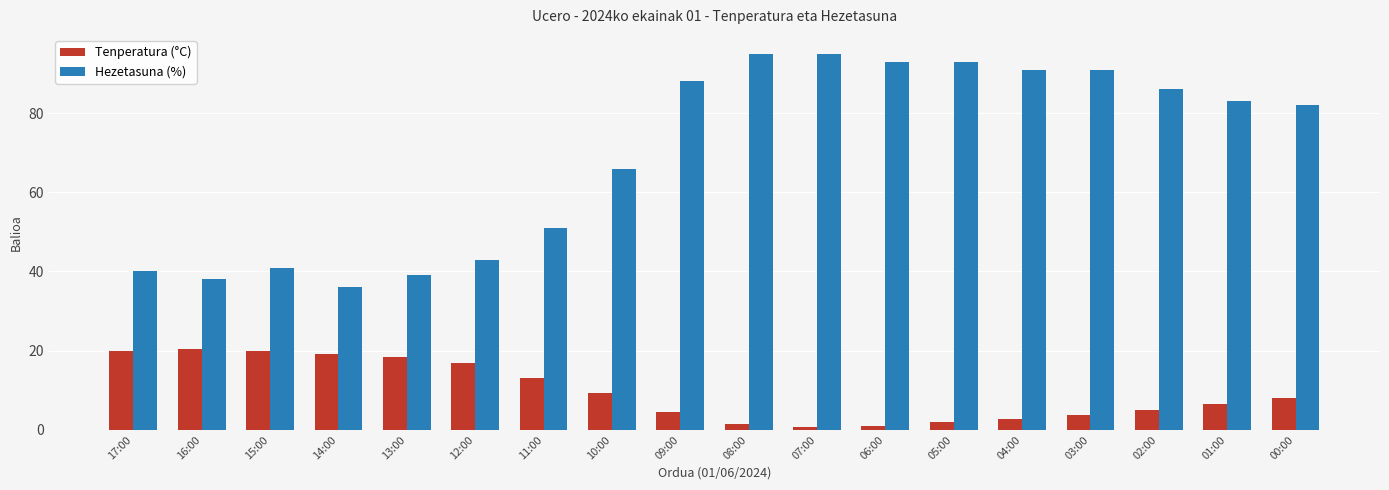

What is the total value across all series at 07:00?

95.7